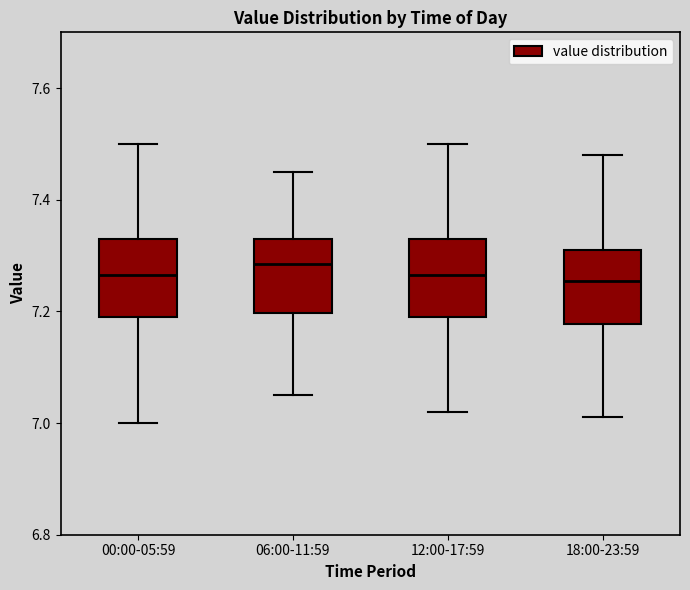

Reading left to right, transcribe this box plot: for each box, give where its median line is, the range the box spans, and where its two whiskers end, as read against the y-axis. The values are not printed on the chart, so give them approximately, as read against the axis.

00:00-05:59: median 7.26, box 7.20 to 7.34, whiskers 7.00 to 7.50
06:00-11:59: median 7.28, box 7.20 to 7.34, whiskers 7.06 to 7.46
12:00-17:59: median 7.26, box 7.20 to 7.34, whiskers 7.02 to 7.50
18:00-23:59: median 7.26, box 7.18 to 7.32, whiskers 7.02 to 7.48